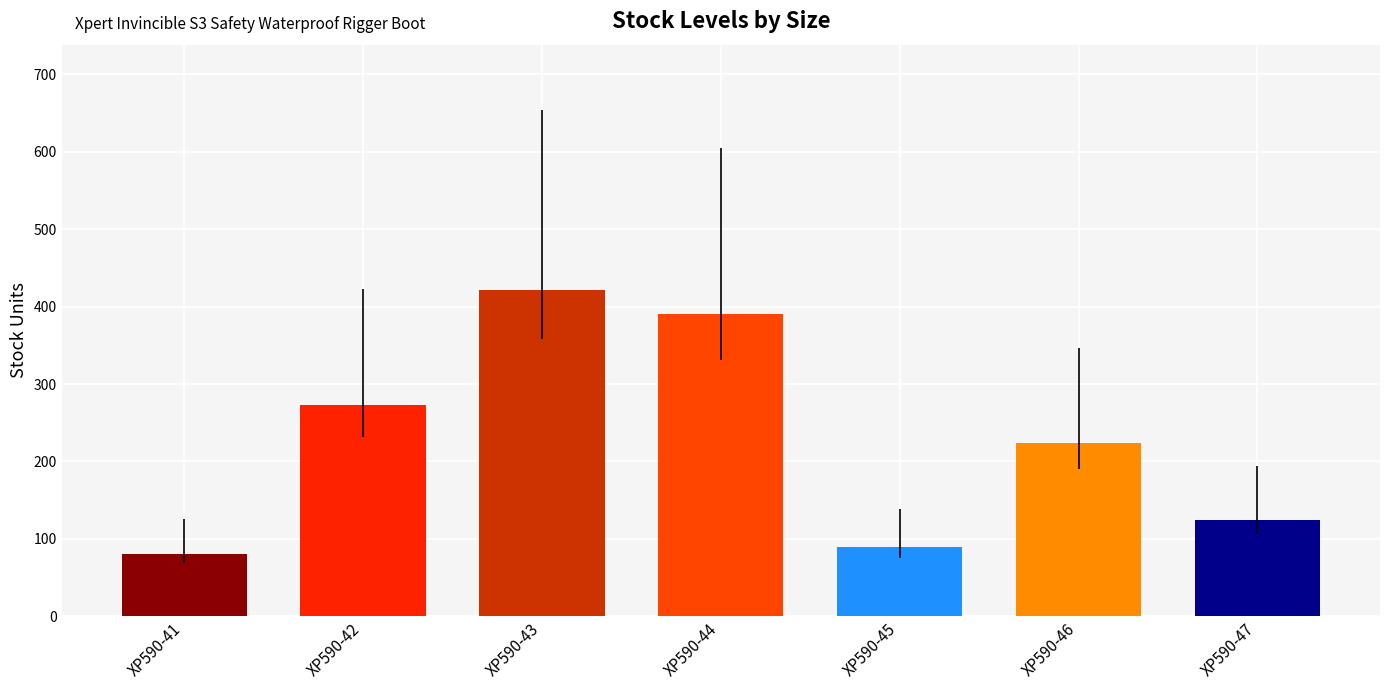

List the labels in order of value, largest first.

XP590-43, XP590-44, XP590-42, XP590-46, XP590-47, XP590-45, XP590-41